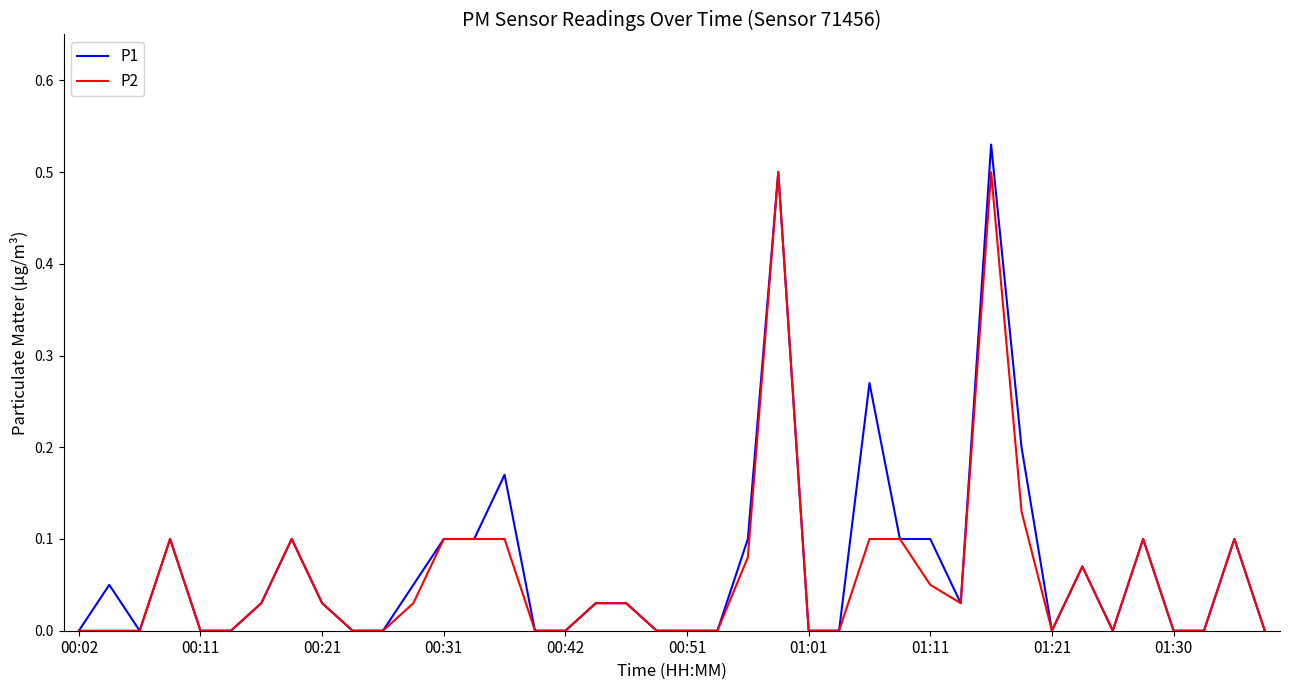

Rank the series by their maximum value, from highest to lowest.

P1, P2